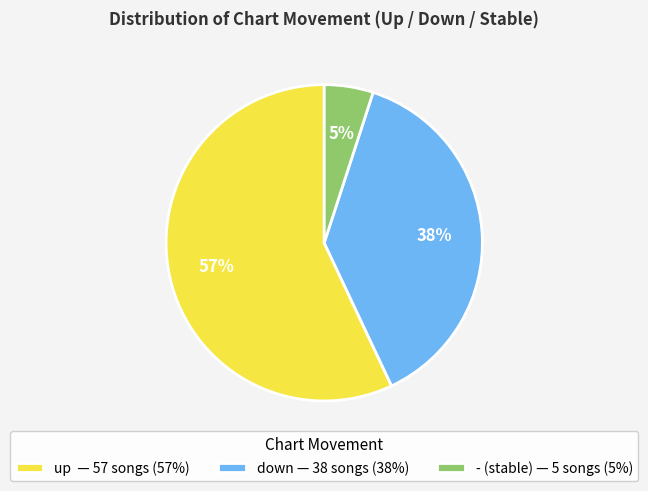

Between down and up, which is larger?

up